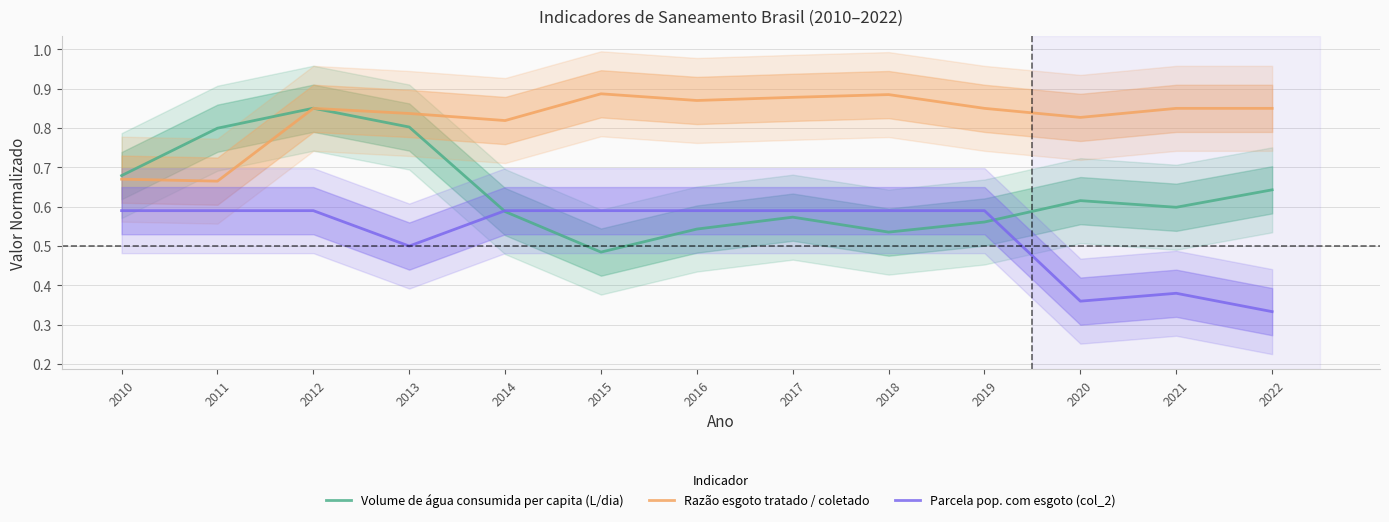

Rank the series by their maximum value, from lowest to highest.

Parcela pop. com esgoto (col_2), Volume de água consumida per capita (L/dia), Razão esgoto tratado / coletado